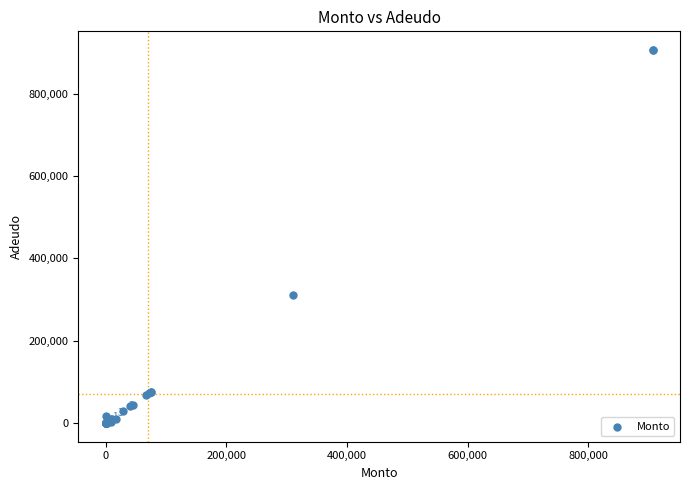

What Y value in the scatter plot is closest to 453250?

310000.0